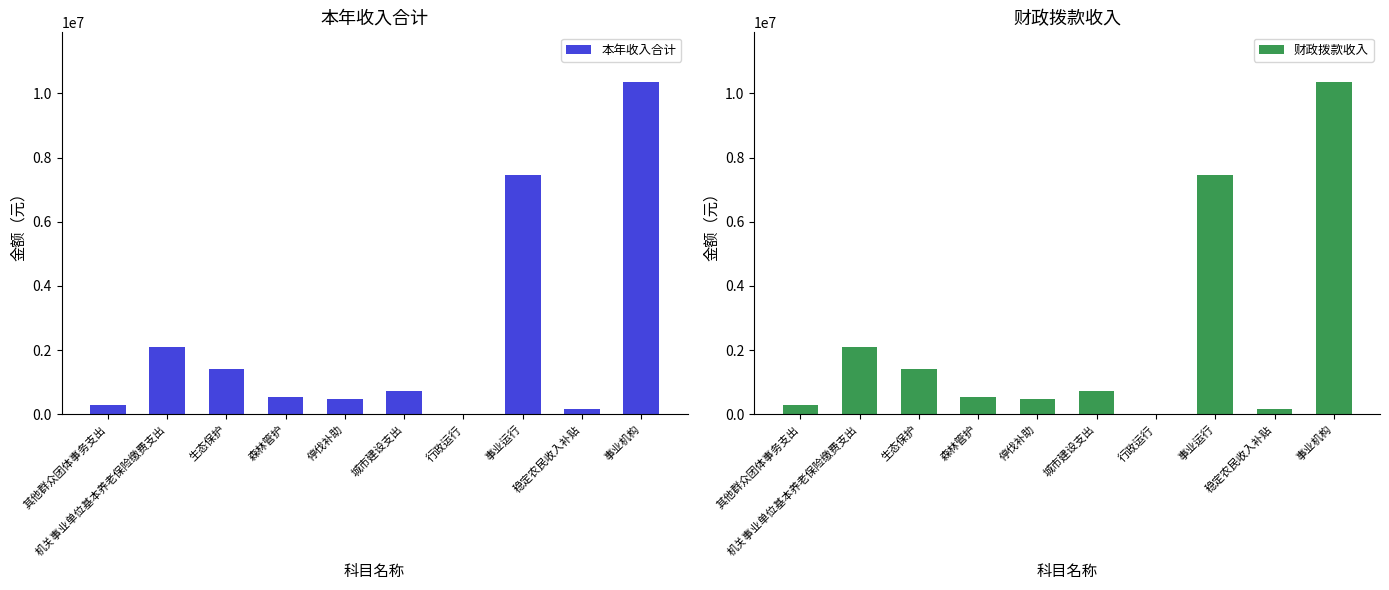

How many distinct data groups are displayed?

2